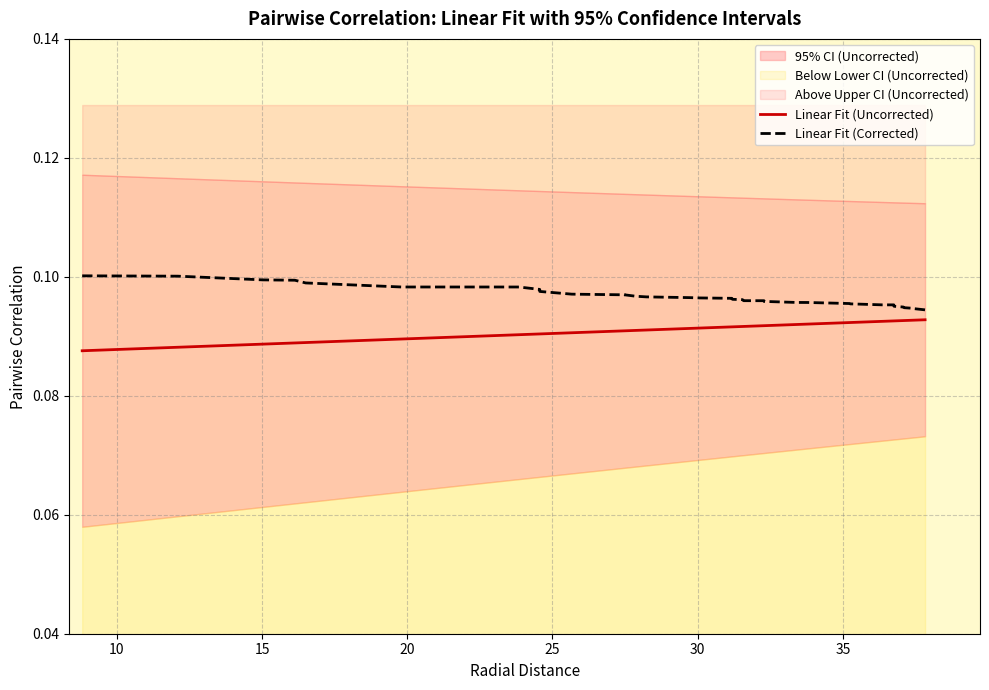

What is the value of the Linear Fit (Uncorrected) point at the 18th from the left?

0.1